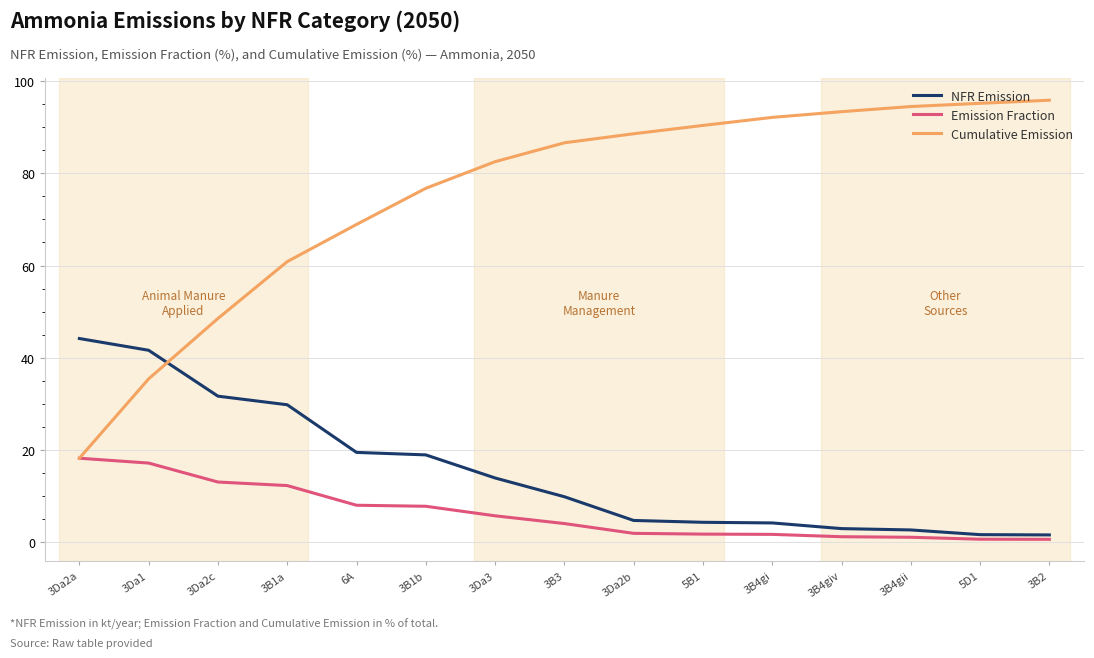

What is the total value across all series at 6A?

96.5